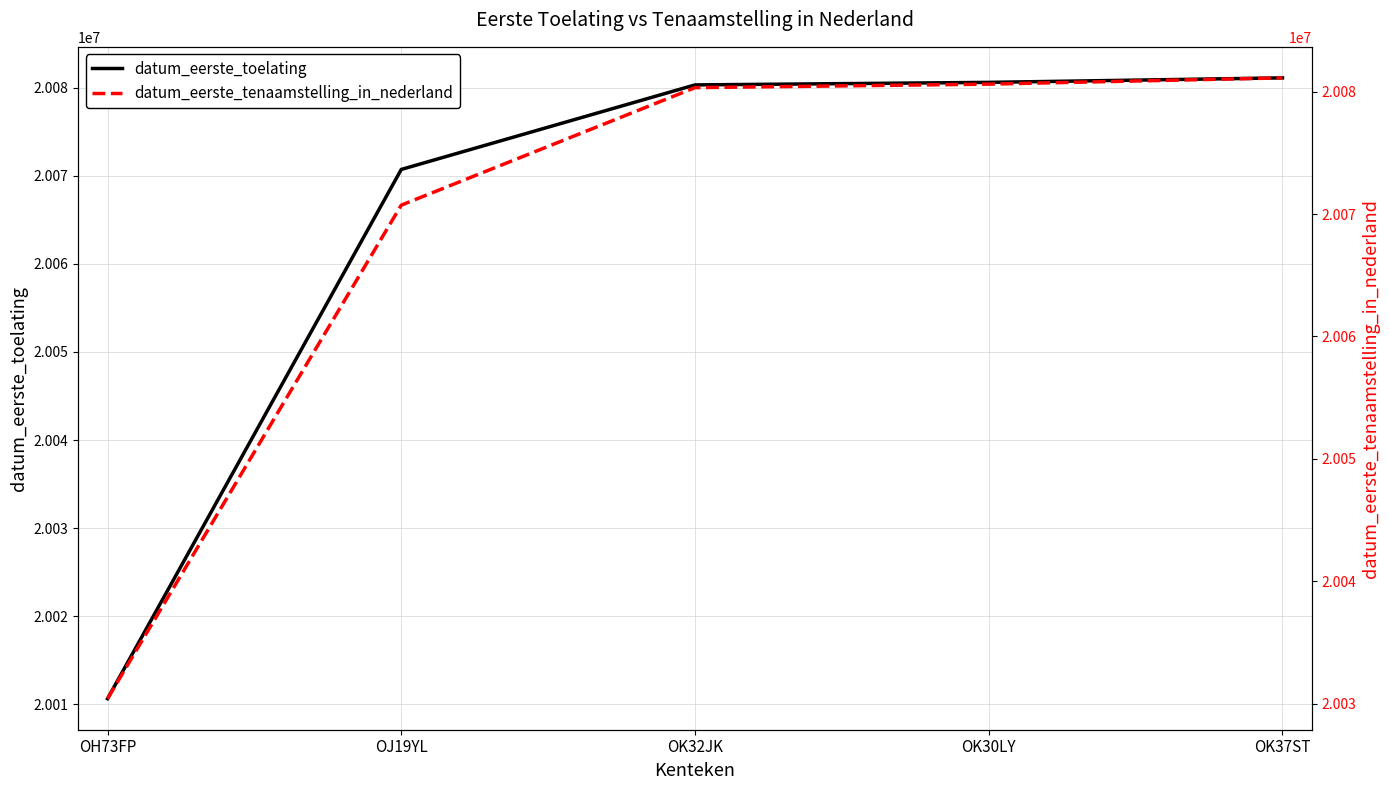

Which category has the highest value across all series?

OK37ST